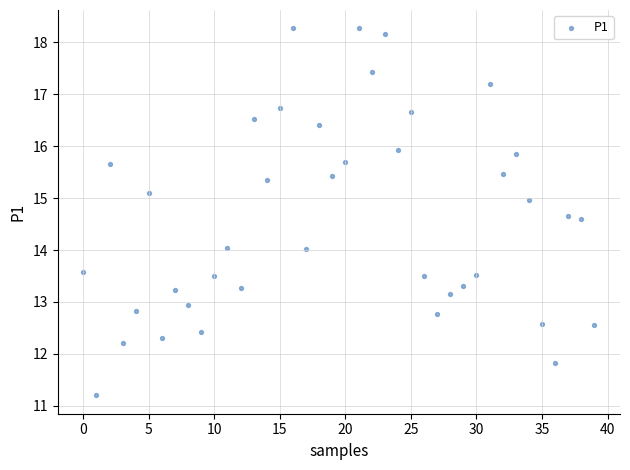

What is the range of Y values (max minus min)?

7.1